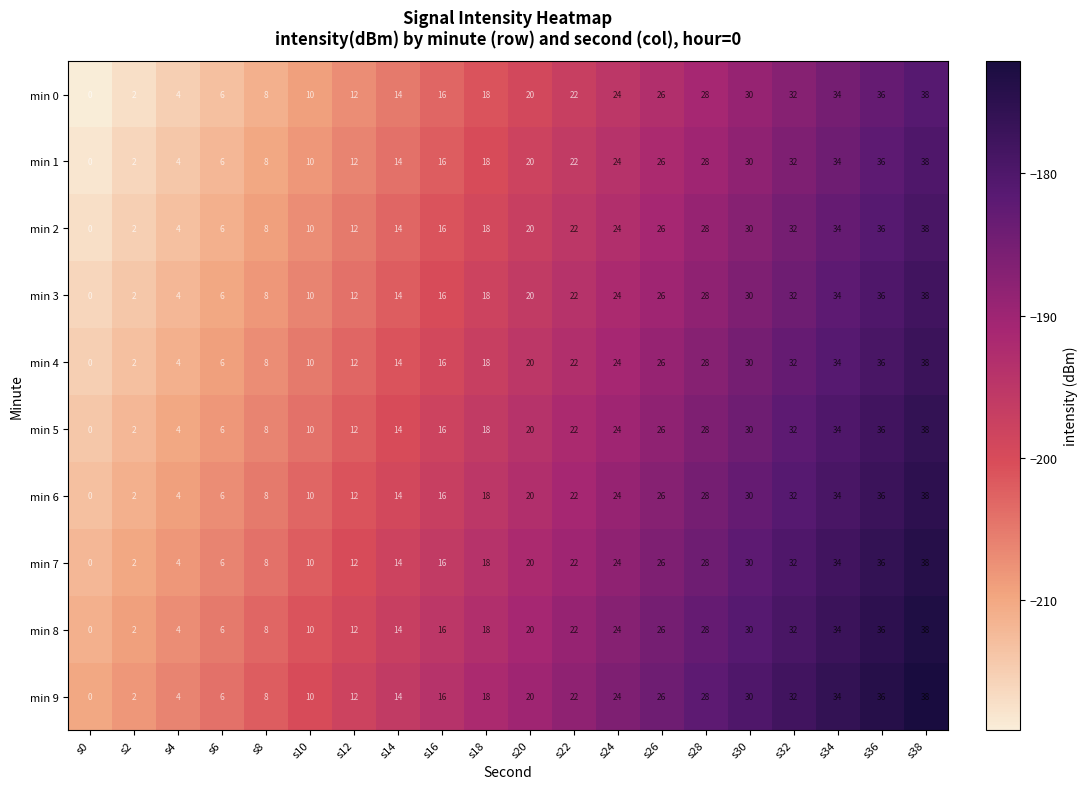

At which label is min 5 closest to 19?

s18